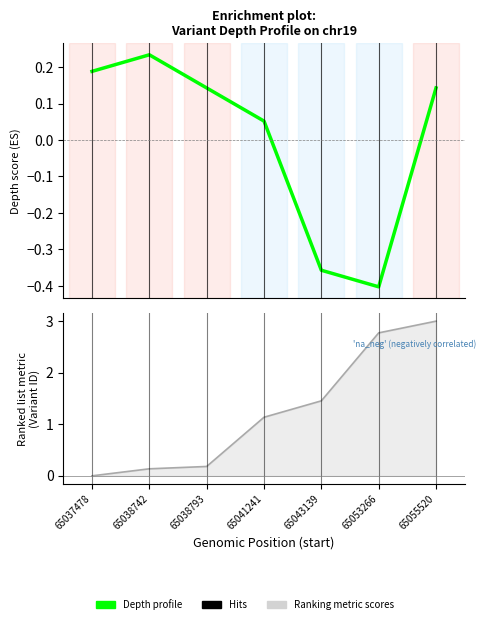

How many values in Variant ID line are above zero?

6